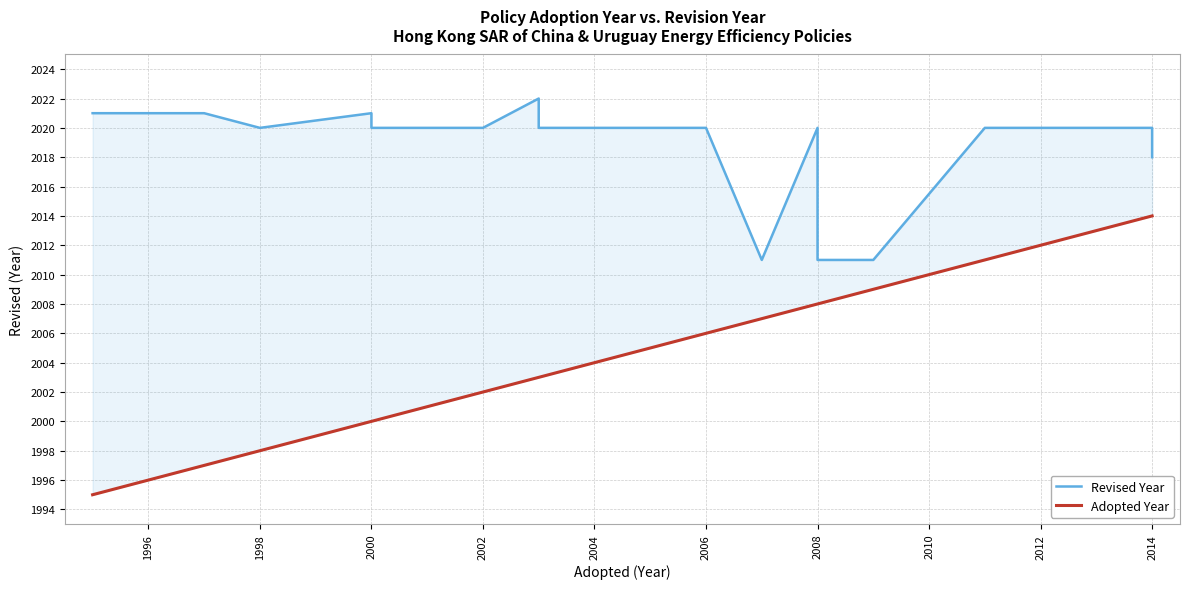

Reading left to right, extract all data points from this chart.

Revised Year: 2021	2021	2021	2020	2021	2020	2020	2020	2020	2022	2020	2020	2020	2020	2011	2020	2011	2011	2020	2020	2020	2020	2020	2020	2020	2018
Adopted Year: 1995	1996	1997	1998	2000	2000	2001	2001	2002	2003	2003	2004	2004	2006	2007	2008	2008	2009	2011	2012	2012	2013	2013	2013	2014	2014